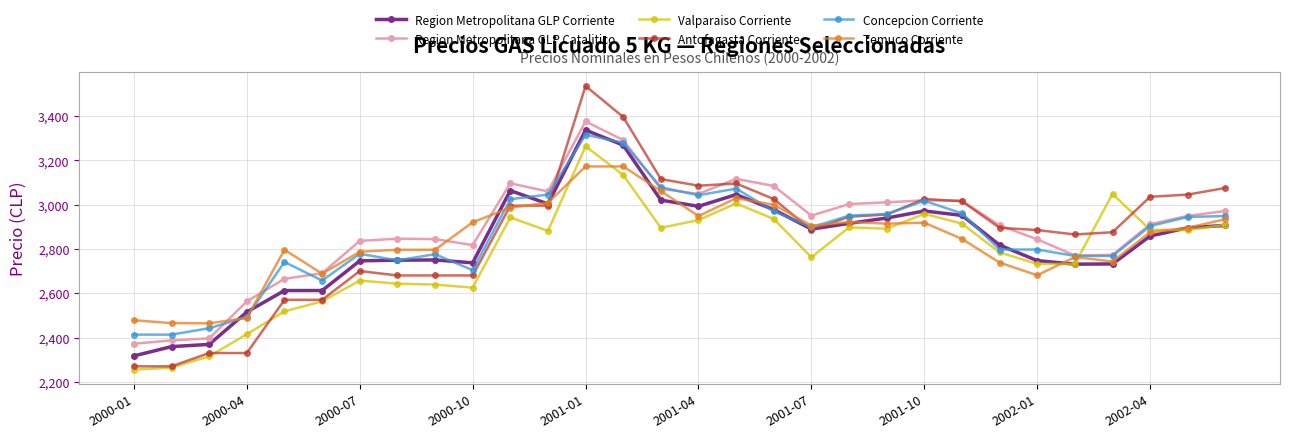

Which series has the largest range (max minus min)?

Antofagasta Corriente